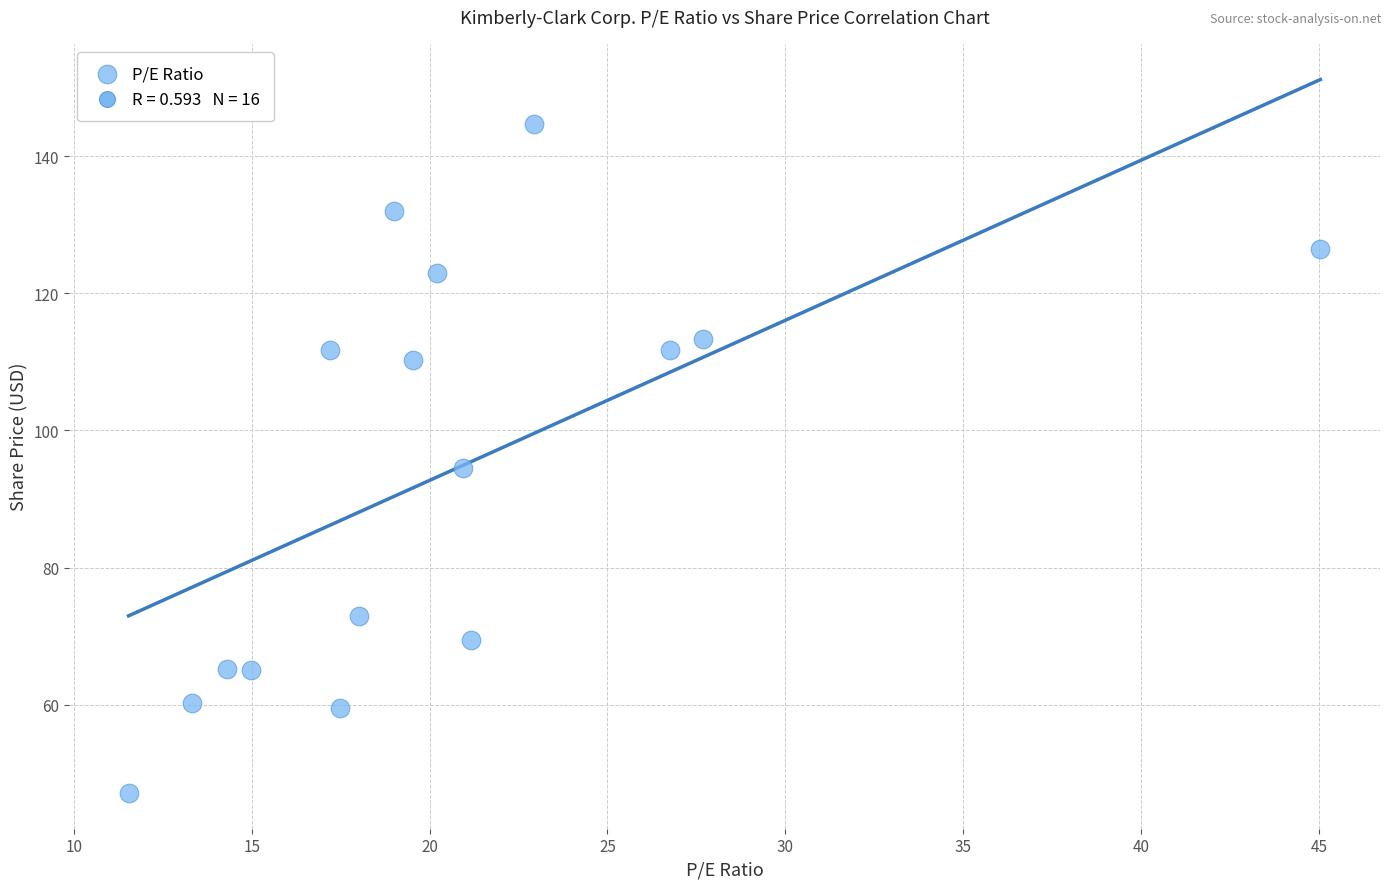

What is the range of X values (max minus min)?

33.5